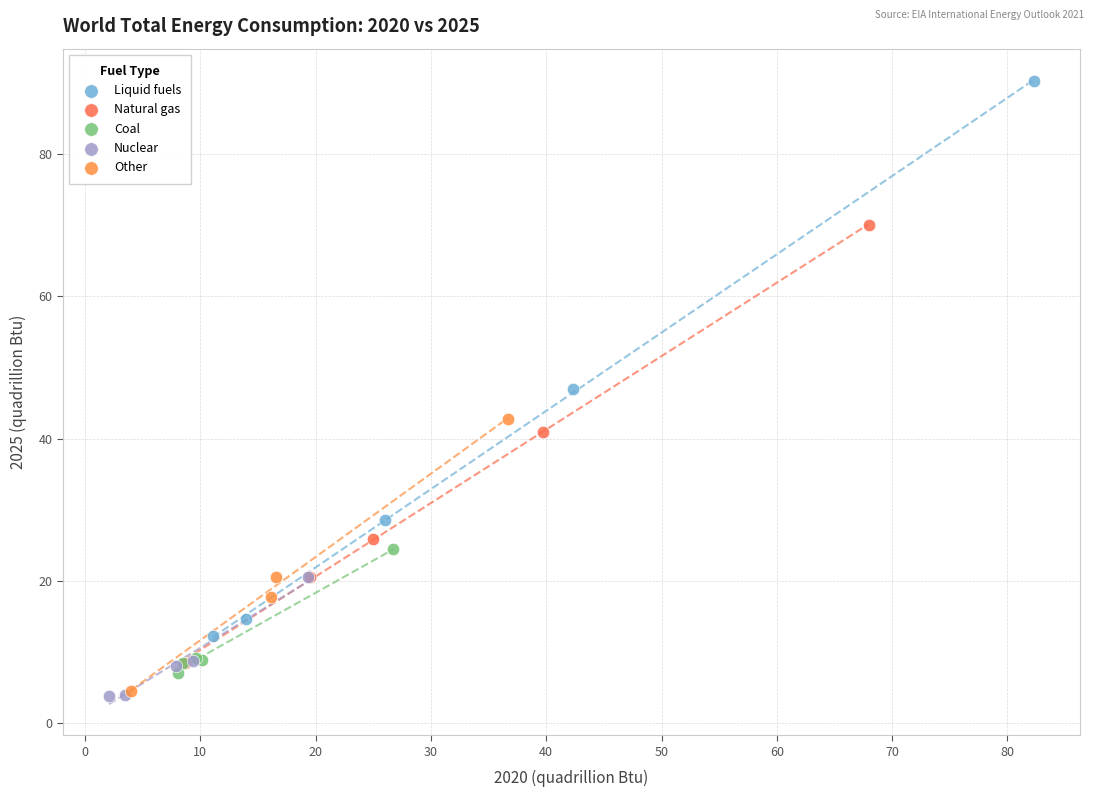

Which series reaches the maximum Y coordinate?

Liquid fuels